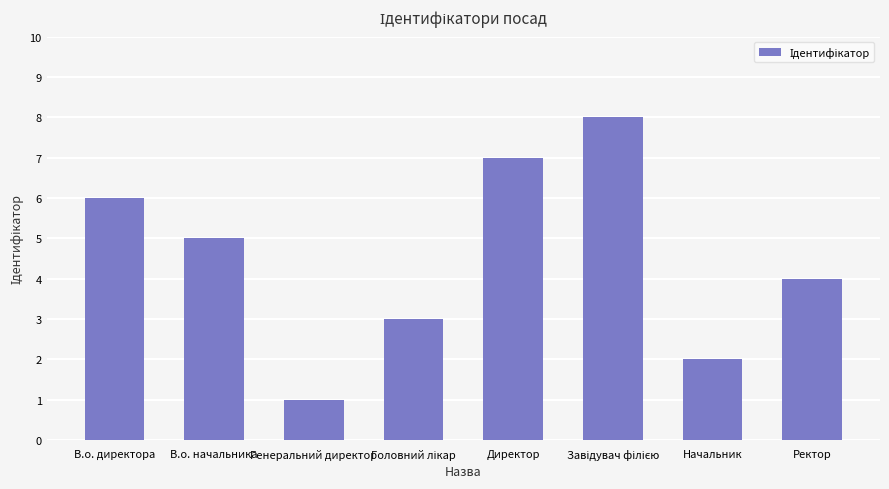

What position from the left is В.о. начальника?

2